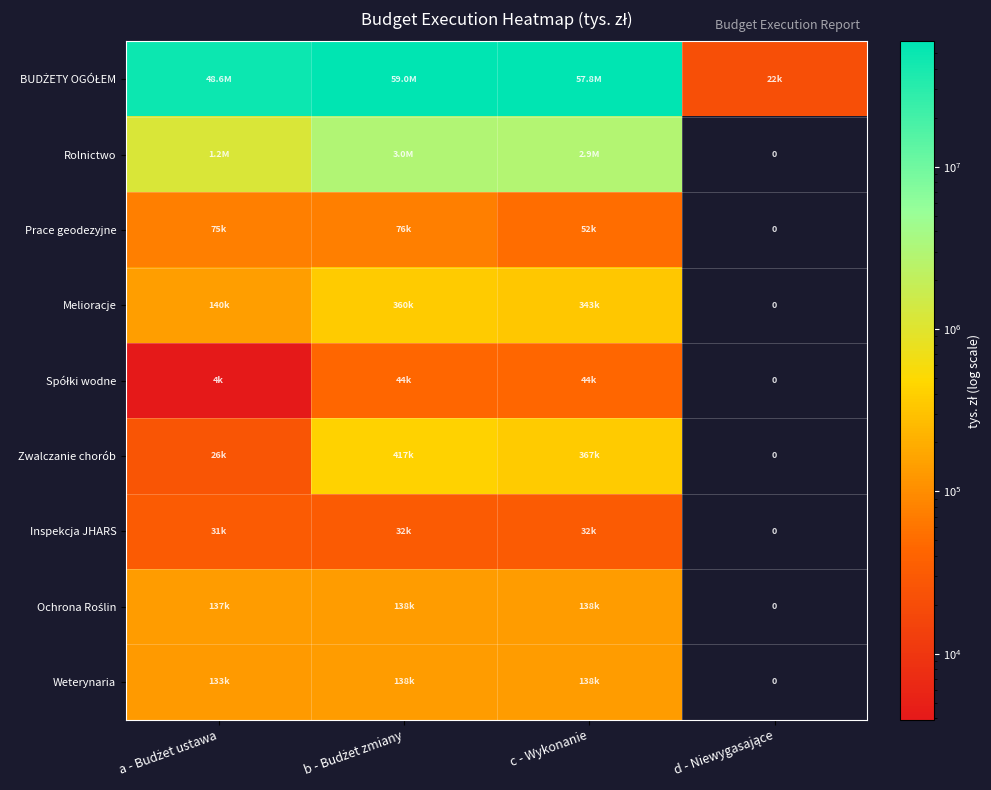

How many distinct data groups are displayed?

9